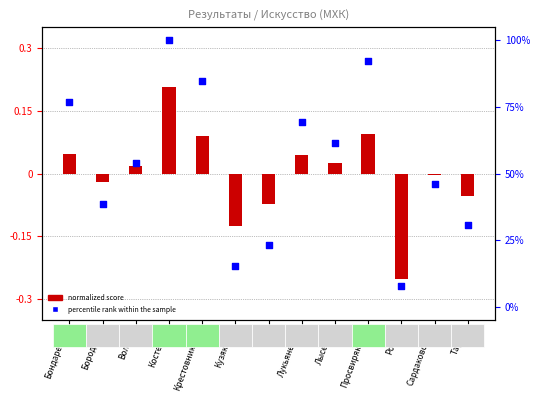

What is the total value across all series at Костенко?

100.2